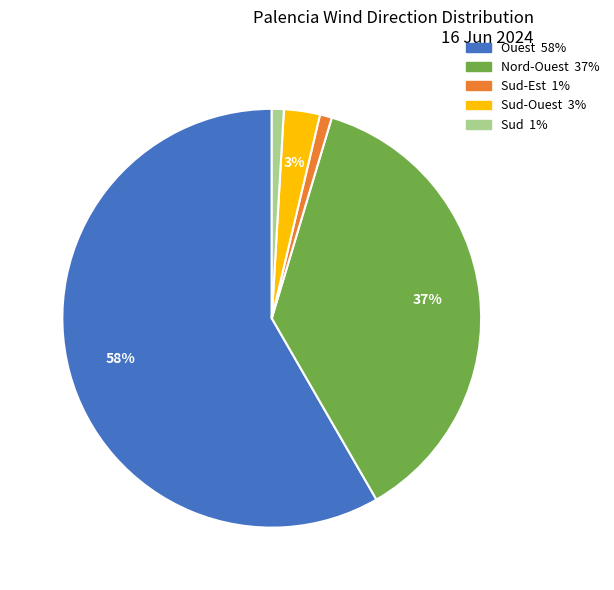

Count the number of slices in the pie.

5